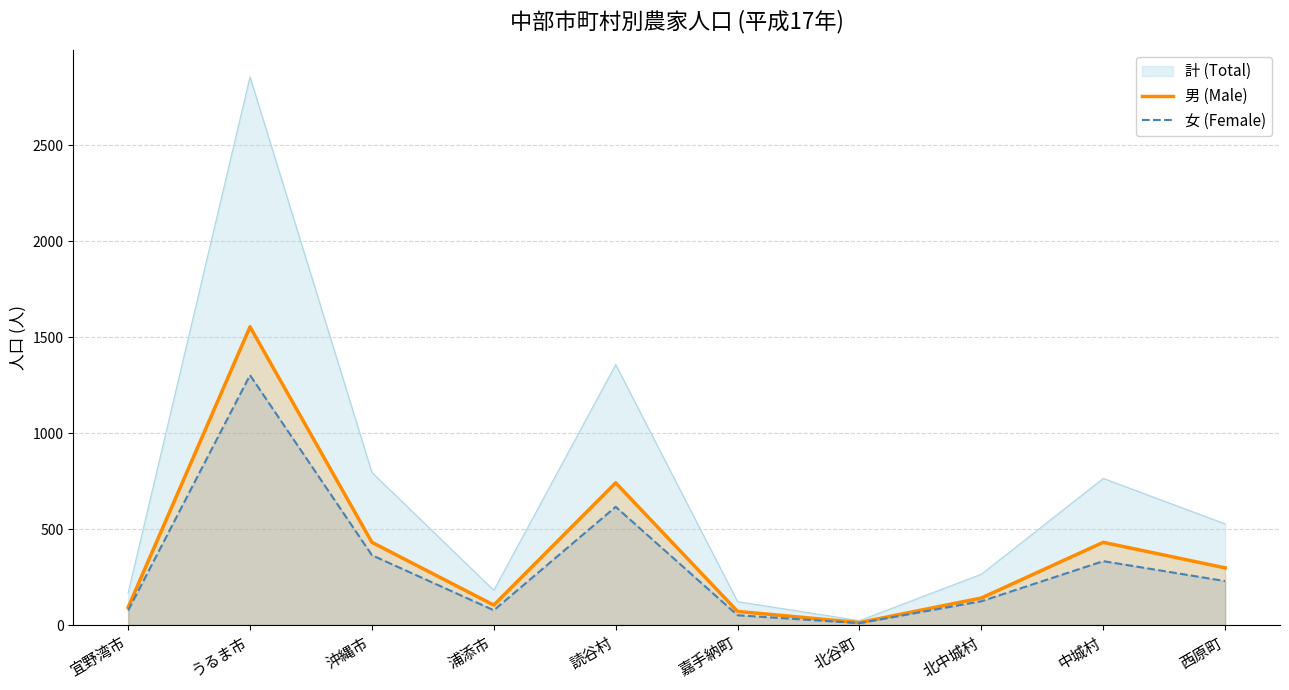

Is it true that 女 (Female) equals 344 at うるま市?

False